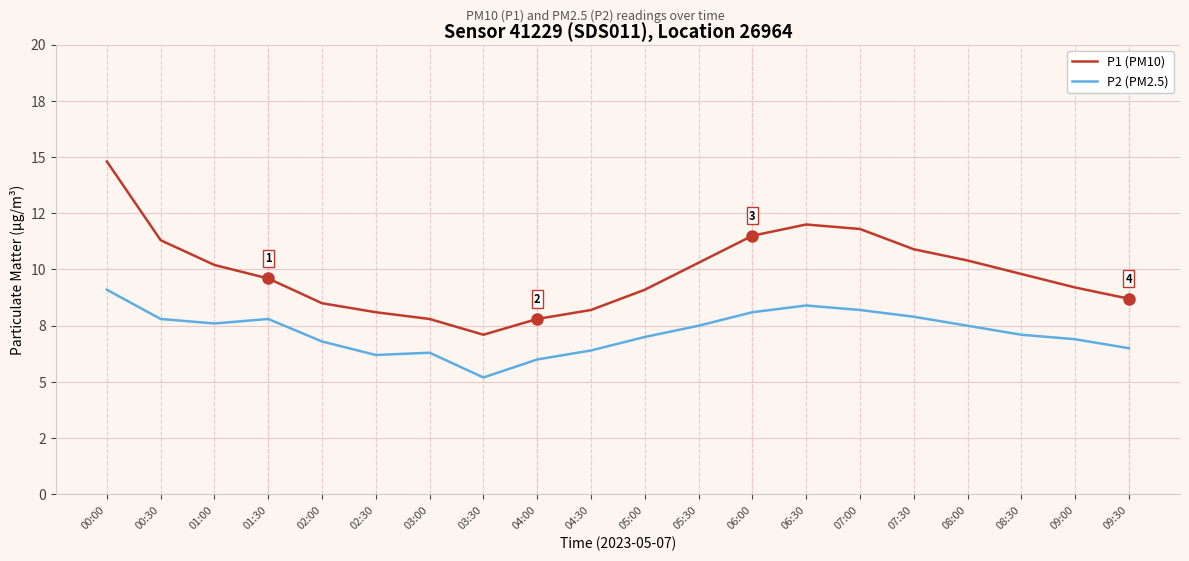

Where is P2 (PM2.5) nearest to the value 7?

05:00